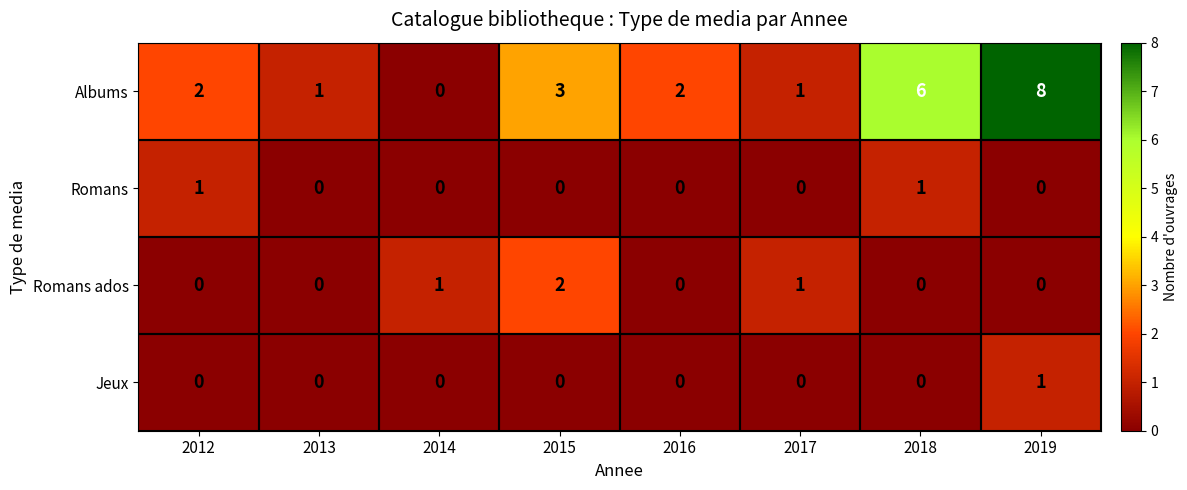

True or false: Albums has a value of 3 at 2012.

False